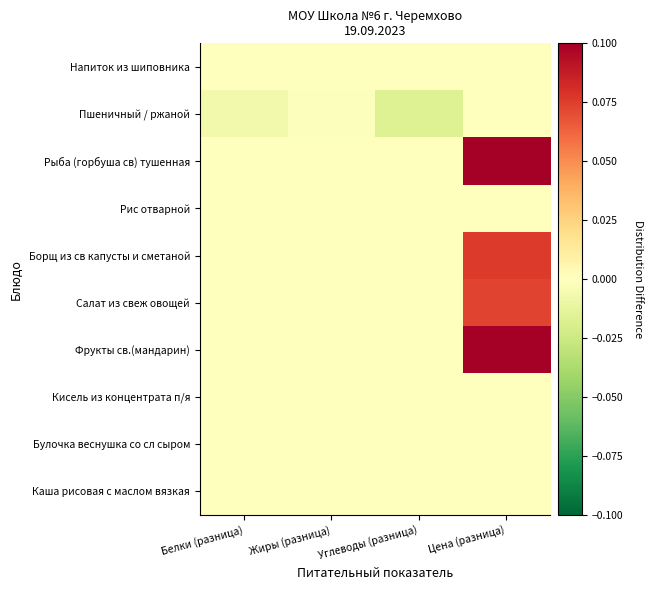

At which category does the chart reach its minimum across all series?

Углеводы (разница)